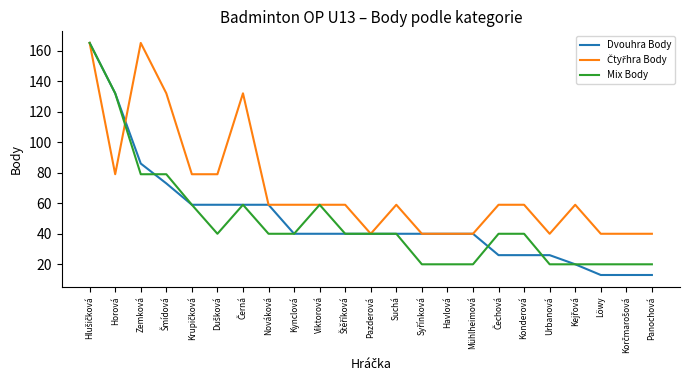

Where is Dvouhra Body nearest to the value 89?

Zemková